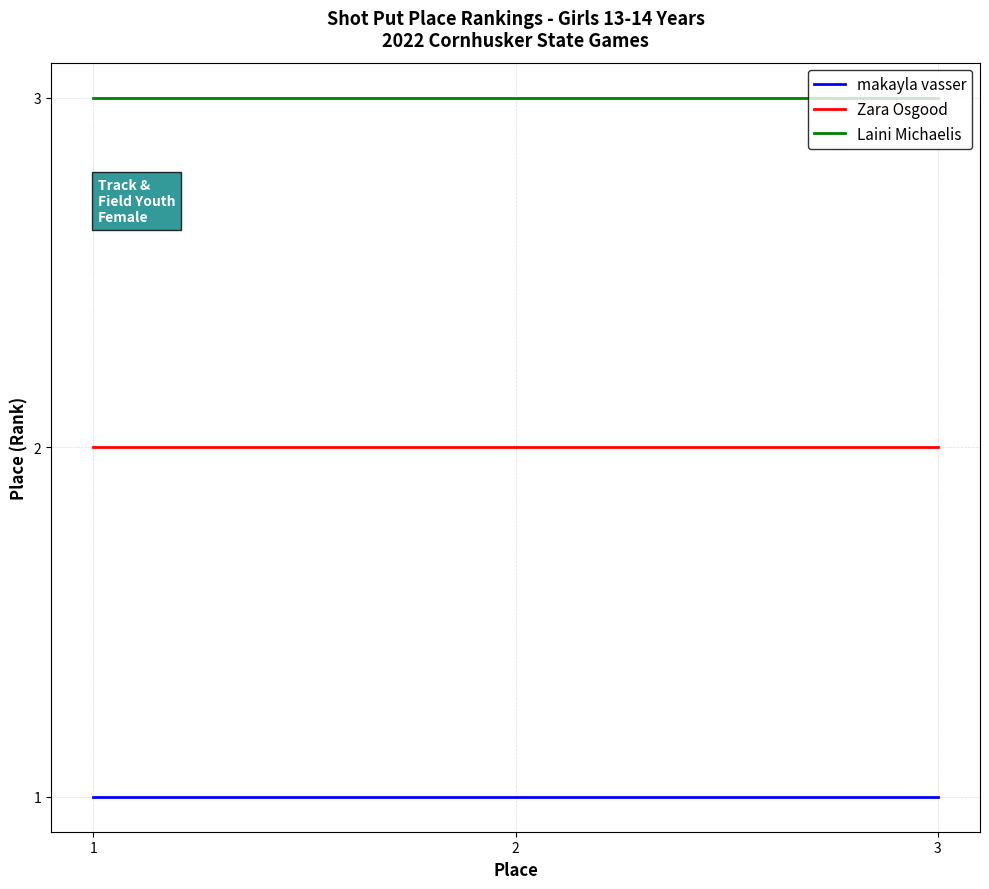

How many lines are shown in the chart?

3